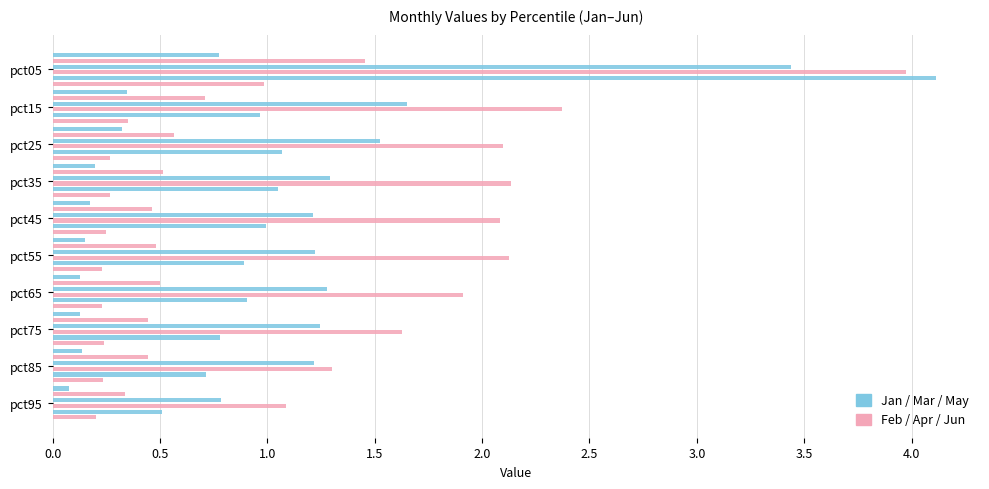

Reading left to right, transcribe all the data shown in this chart.

Jan: 0.8	0.3	0.3	0.2	0.2	0.1	0.1	0.1	0.1	0.1
Feb: 1.5	0.7	0.6	0.5	0.5	0.5	0.5	0.4	0.4	0.3
Mar: 3.4	1.7	1.5	1.3	1.2	1.2	1.3	1.2	1.2	0.8
Apr: 4.0	2.4	2.1	2.1	2.1	2.1	1.9	1.6	1.3	1.1
May: 4.1	1.0	1.1	1.0	1.0	0.9	0.9	0.8	0.7	0.5
Jun: 1.0	0.4	0.3	0.3	0.2	0.2	0.2	0.2	0.2	0.2